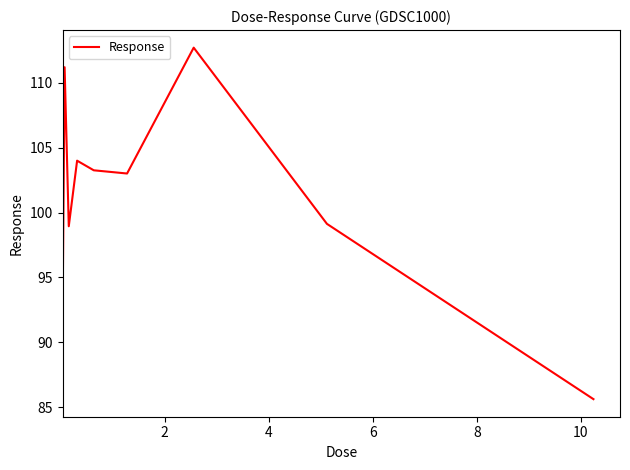

Reading left to right, extract all data points from this chart.

91.5	111.2	98.9	104.0	103.3	103.0	112.7	99.1	85.6